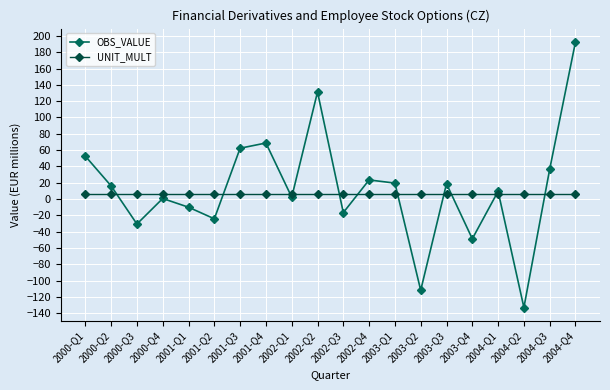

At which category does OBS_VALUE reach its first local valley?

2000-Q3